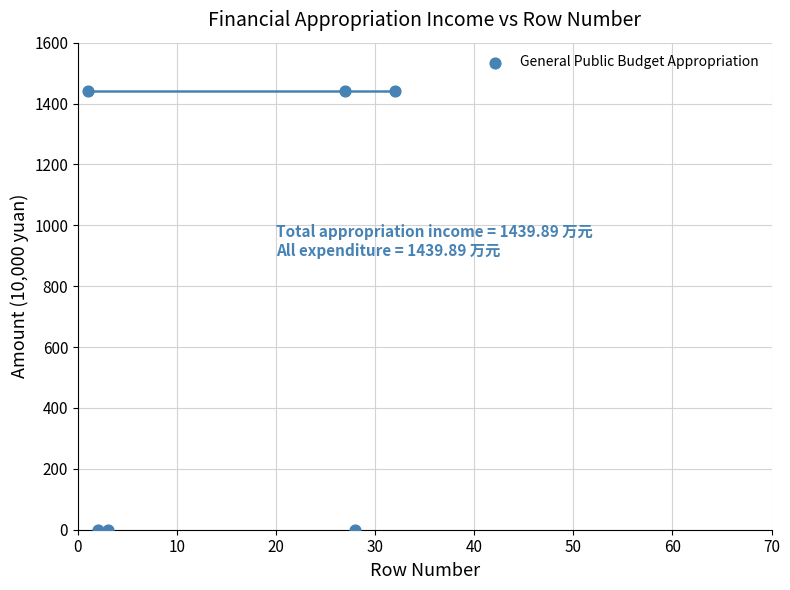

What is the range of X values (max minus min)?

31.0